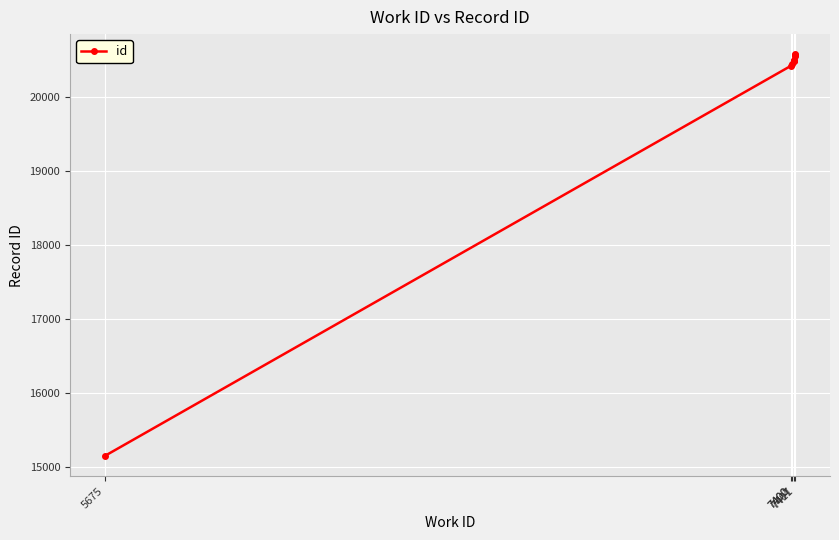

What is the greatest value displayed?

20576